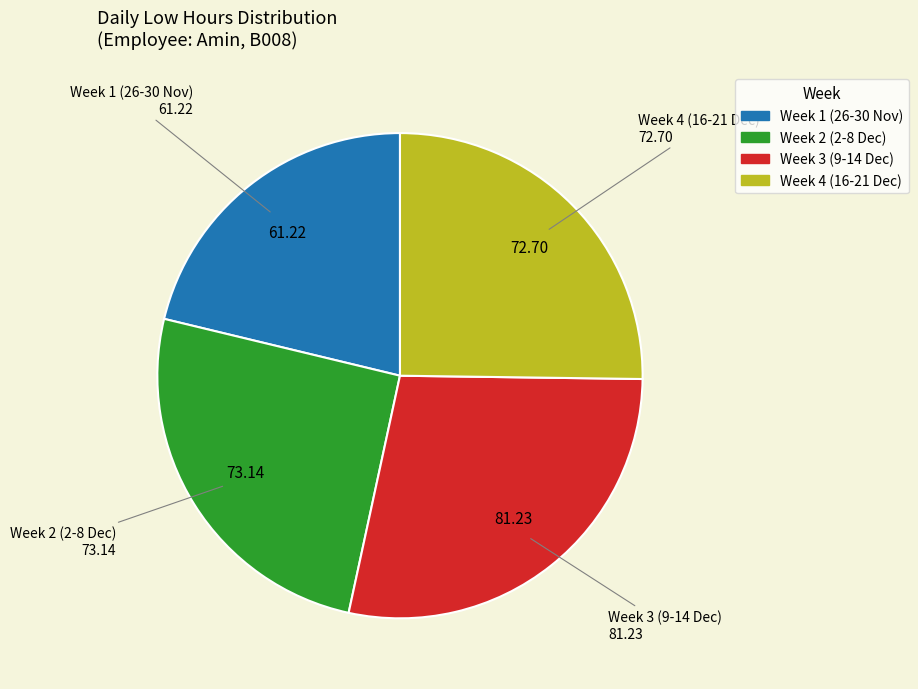

Is the sum of Week 3 (9-14 Dec) and Week 4 (16-21 Dec) greater than half?

Yes